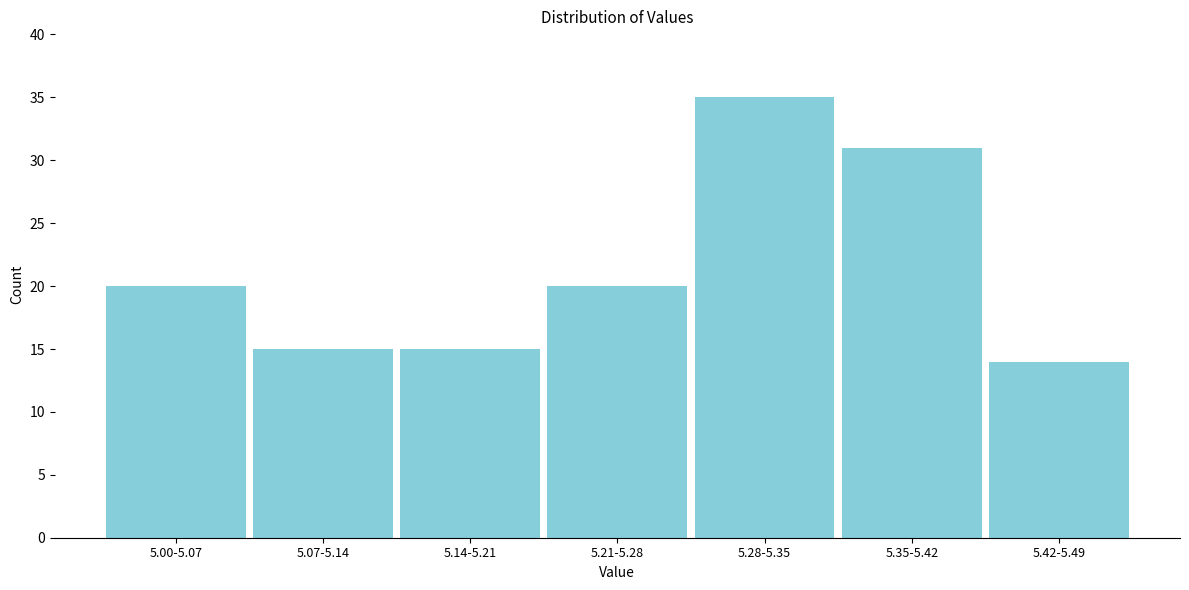

Reading left to right, list all the values displayed in this chart.

20	15	15	20	35	31	14